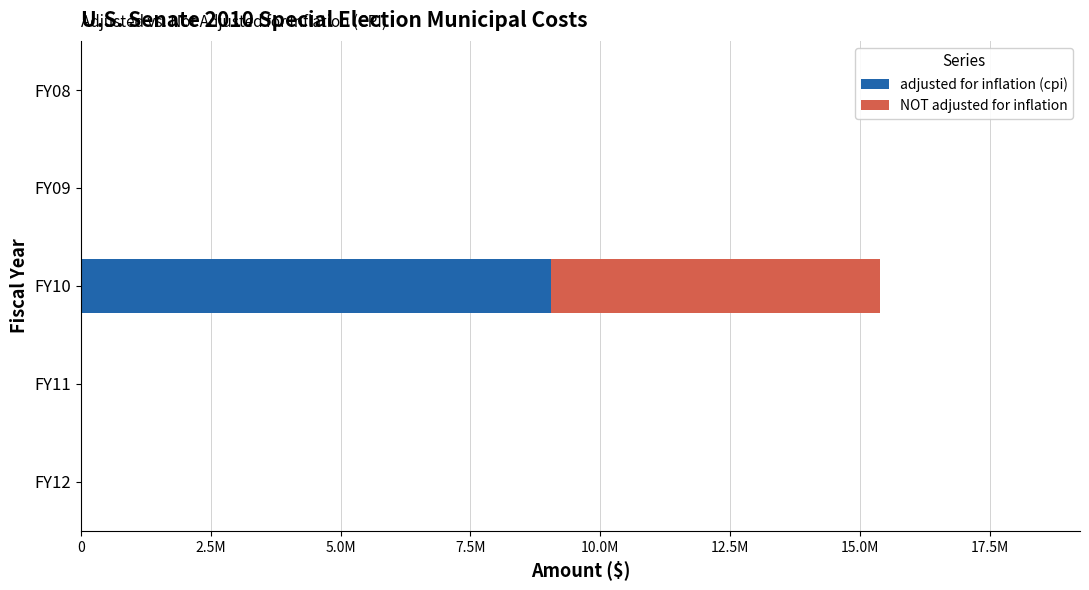

Reading right to left, what are all the values shown in this chart?

adjusted for inflation (cpi): 0	0	9050928	0	0
NOT adjusted for inflation: 0	0	6340941	0	0